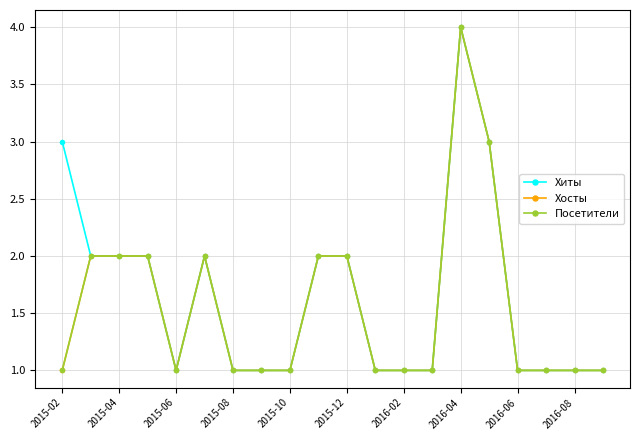

Does the chart have visible grid lines?

Yes